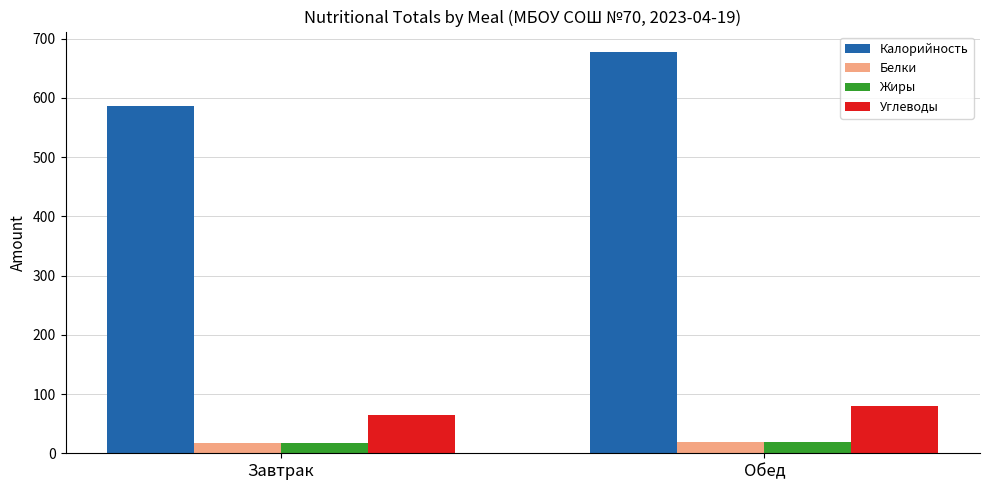

What is the label of the 2nd bar from the left?

Обед